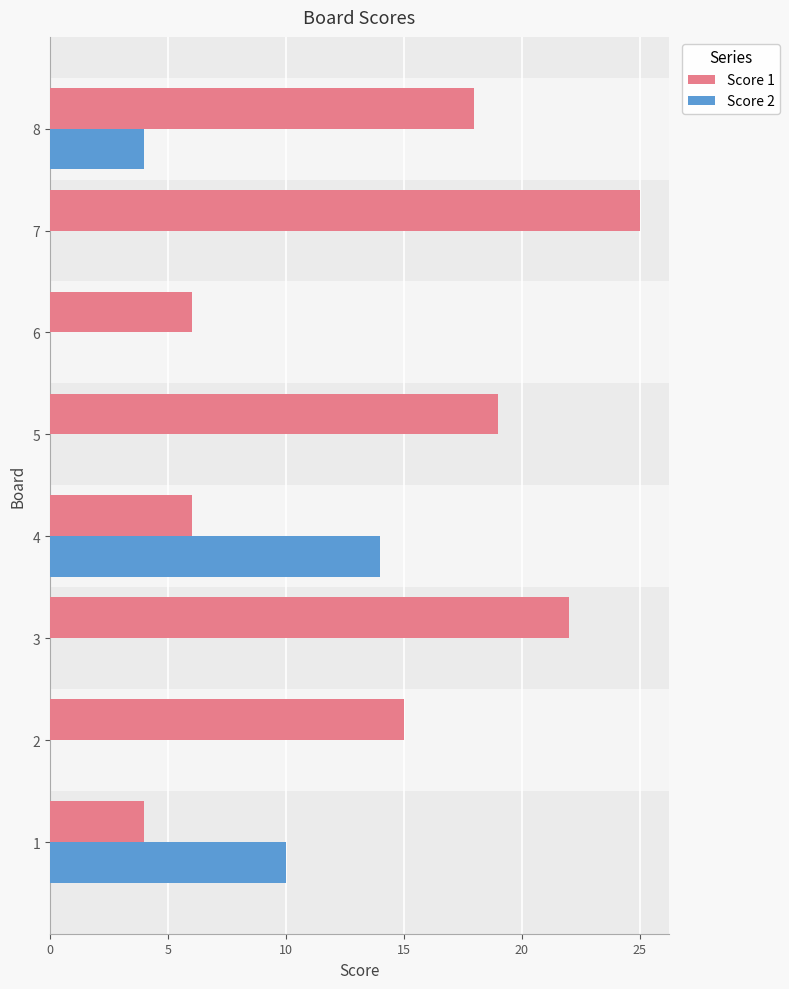

What is the total value across all series at 8?

22